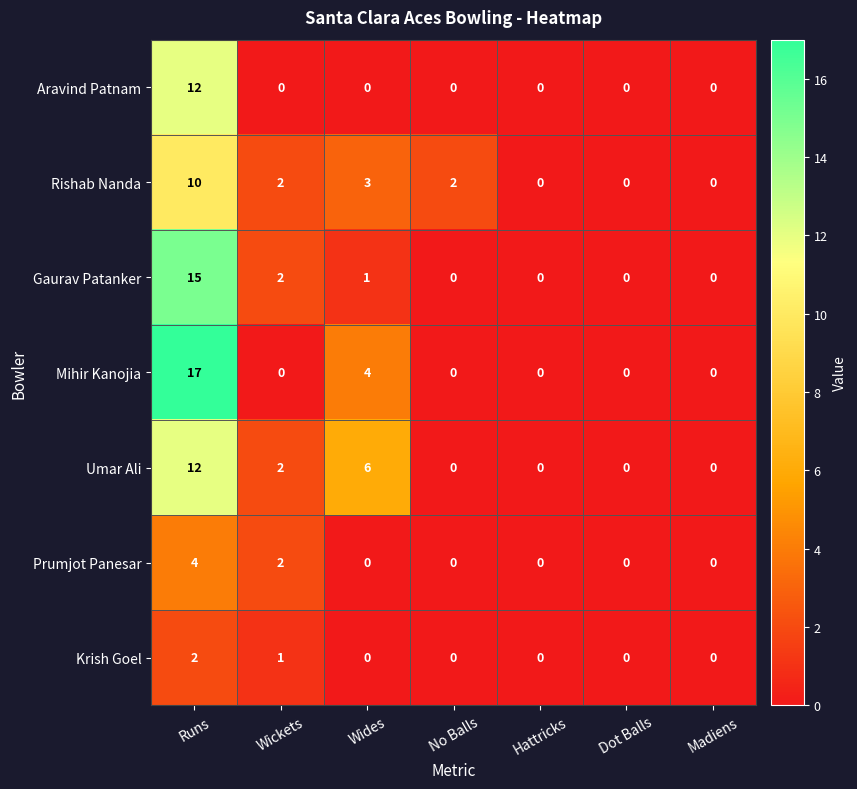

Where does the Rishab Nanda series first go above 2?

Runs